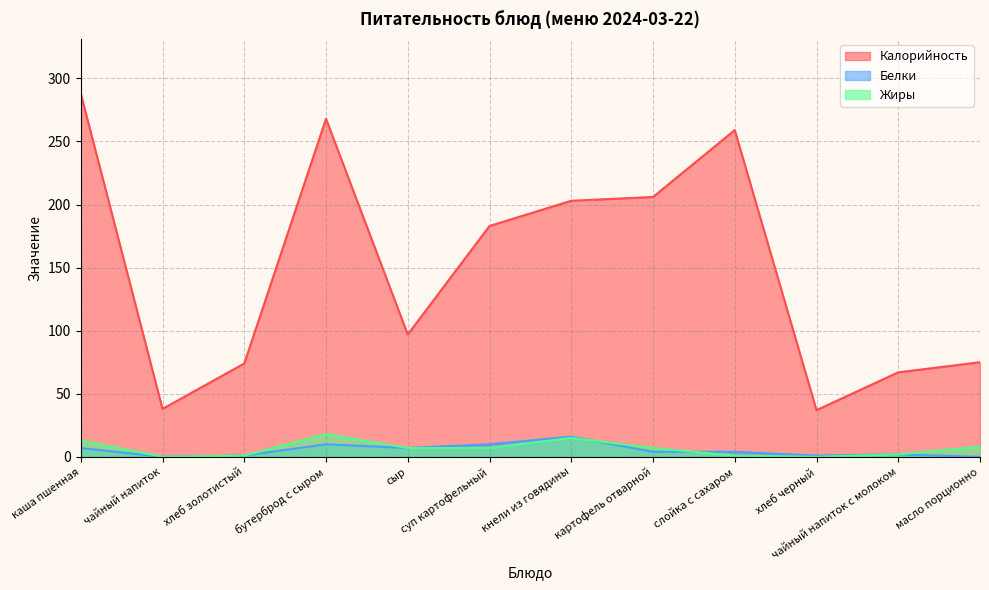

At сыр, list the series in order from largest to smallest.

Калорийность, Белки, Жиры